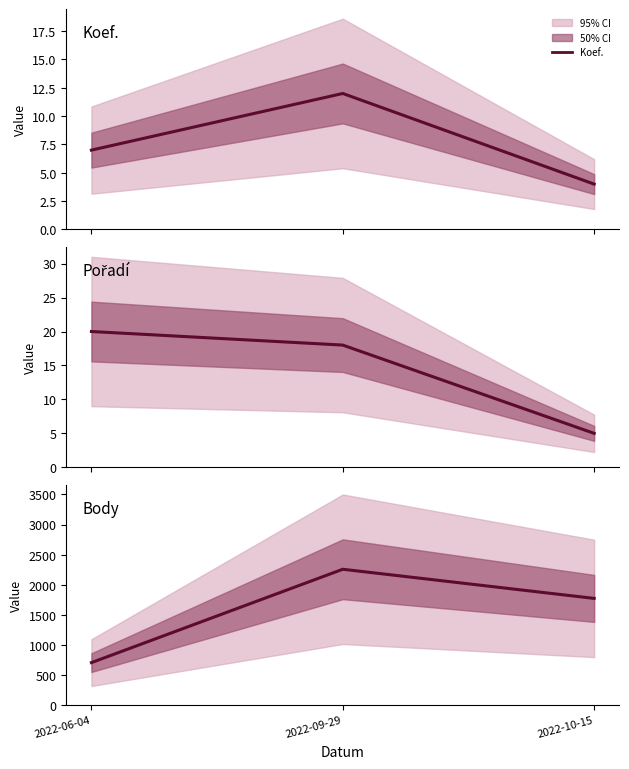

At which label is Body closest to 1482?

2022-10-15